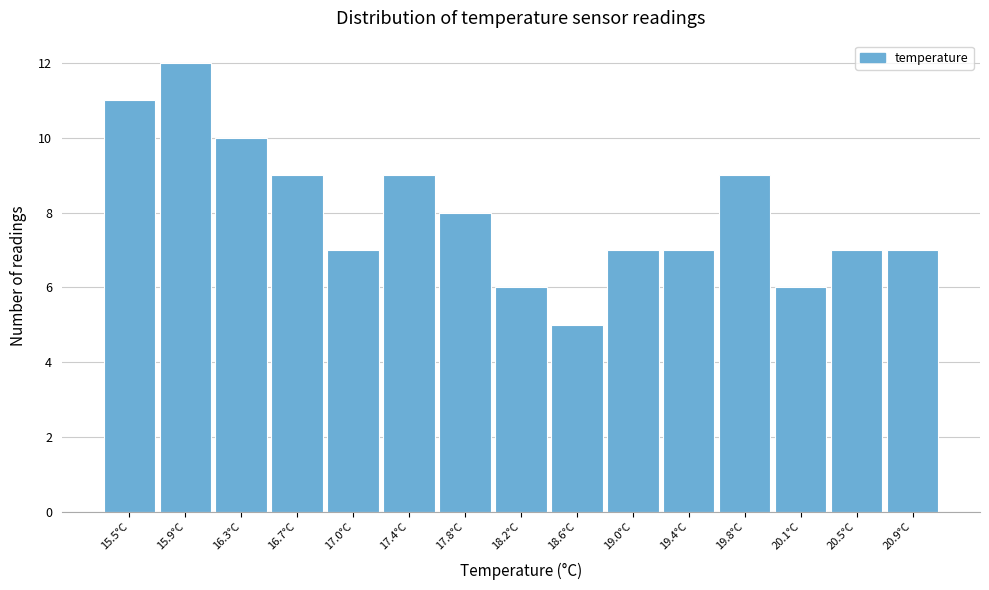

Reading right to left, extract all data points from this chart.

7	7	6	9	7	7	5	6	8	9	7	9	10	12	11